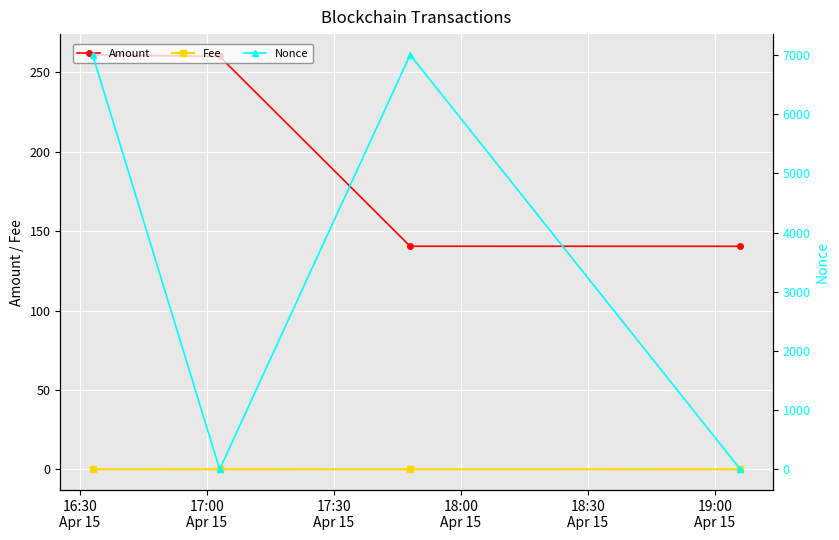

Which series ends up on top after the final intersection of Amount and Nonce?

Amount